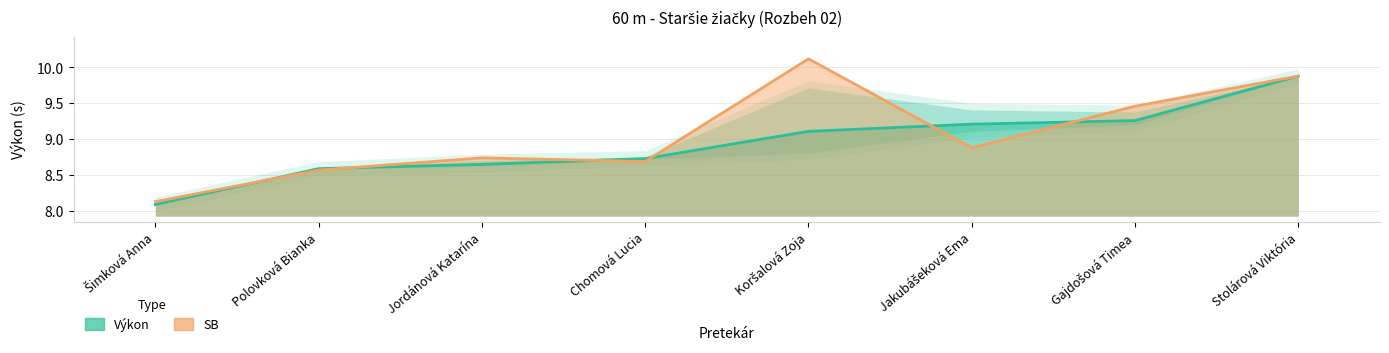

Count the number of data series in this chart.

2